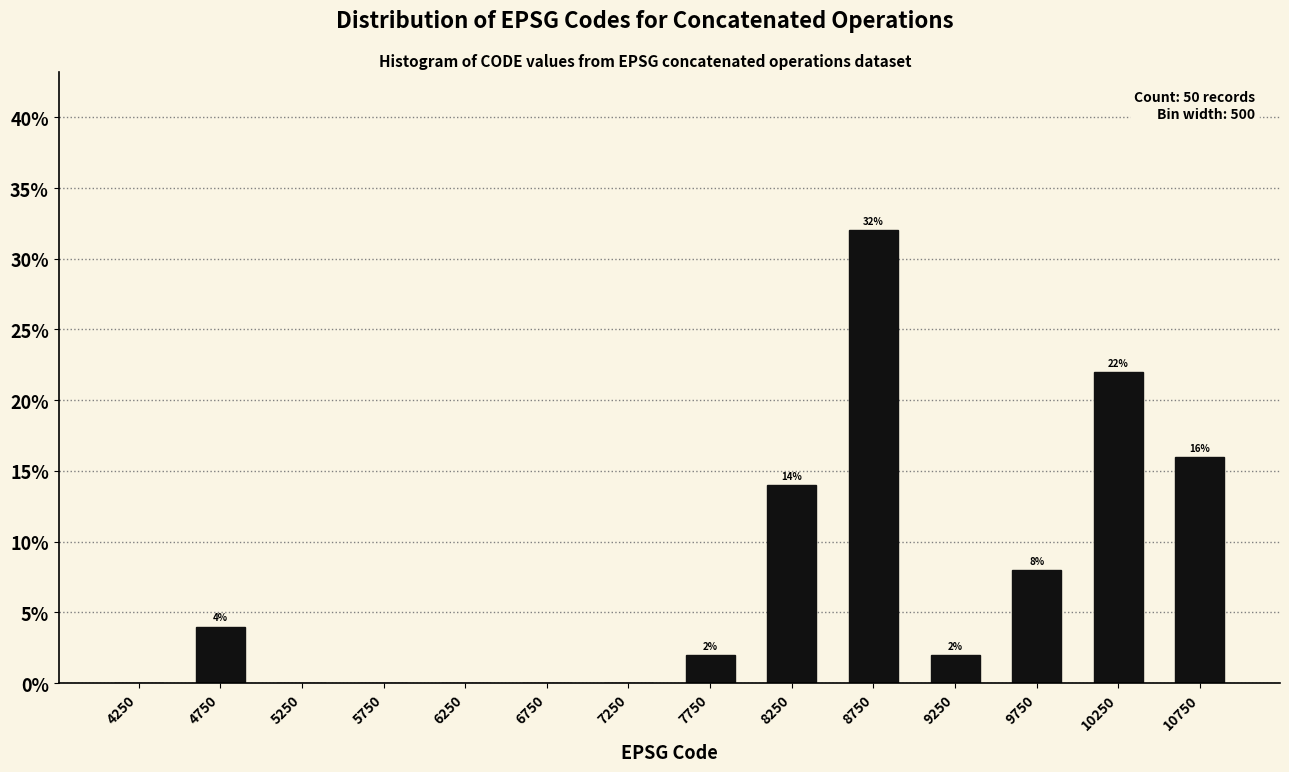

Over which range of the x-axis is the bar tallest?

8500 to 9000